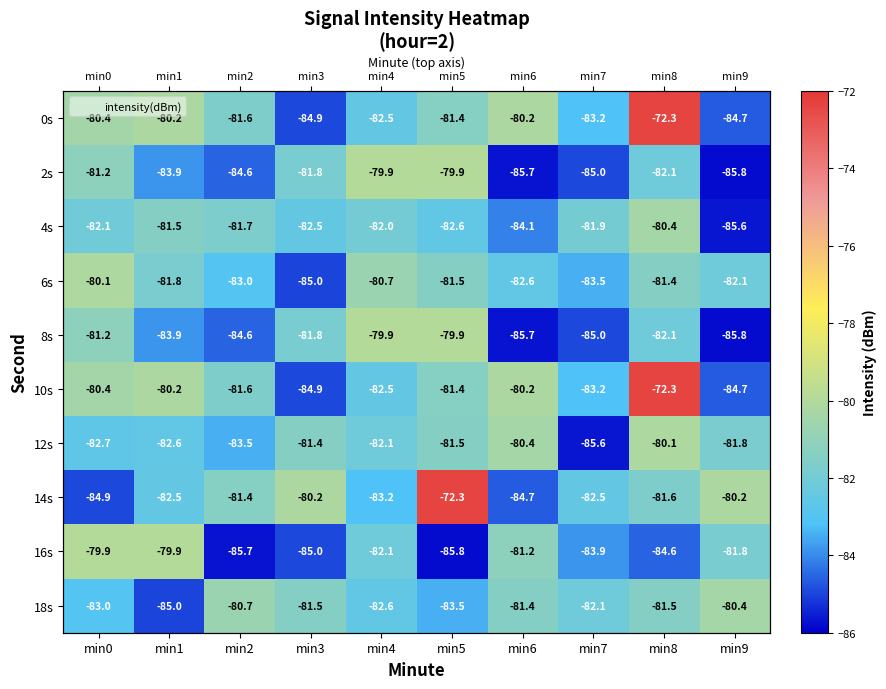

Rank the series at min4 from lowest to highest value.

14s, 18s, 0s, 10s, 12s, 16s, 4s, 6s, 2s, 8s